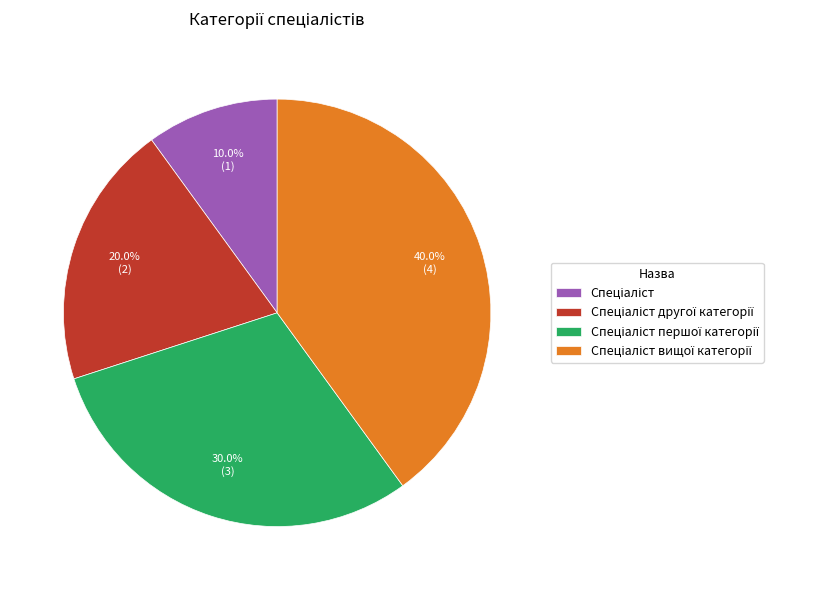

Does any single category account for the majority?

No